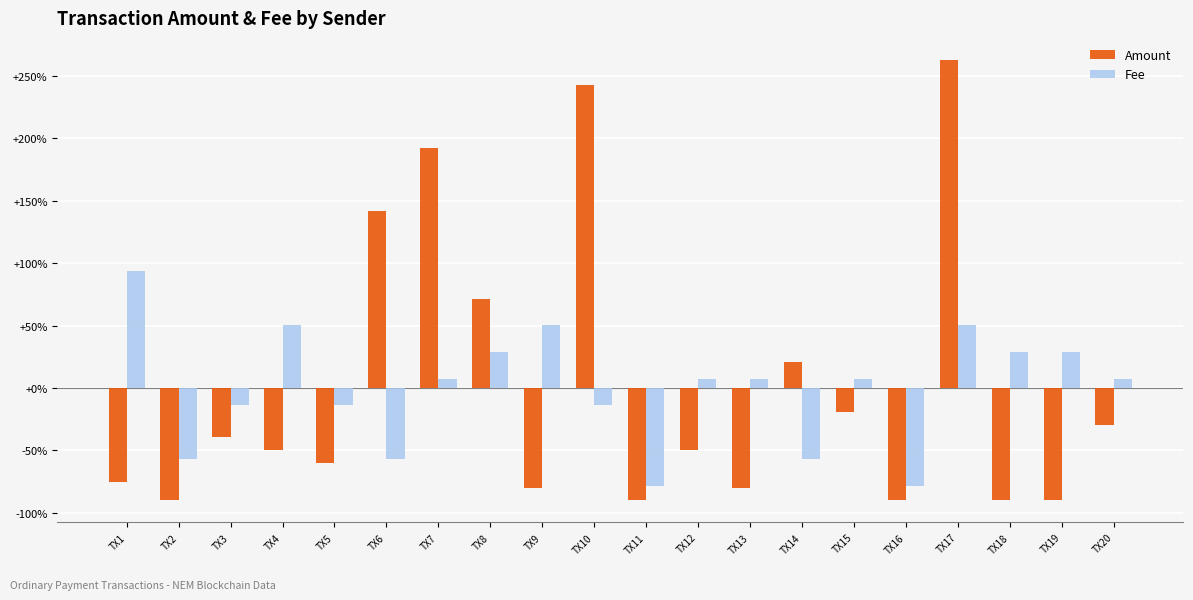

What is the total value across all series at TX11?

-168.4